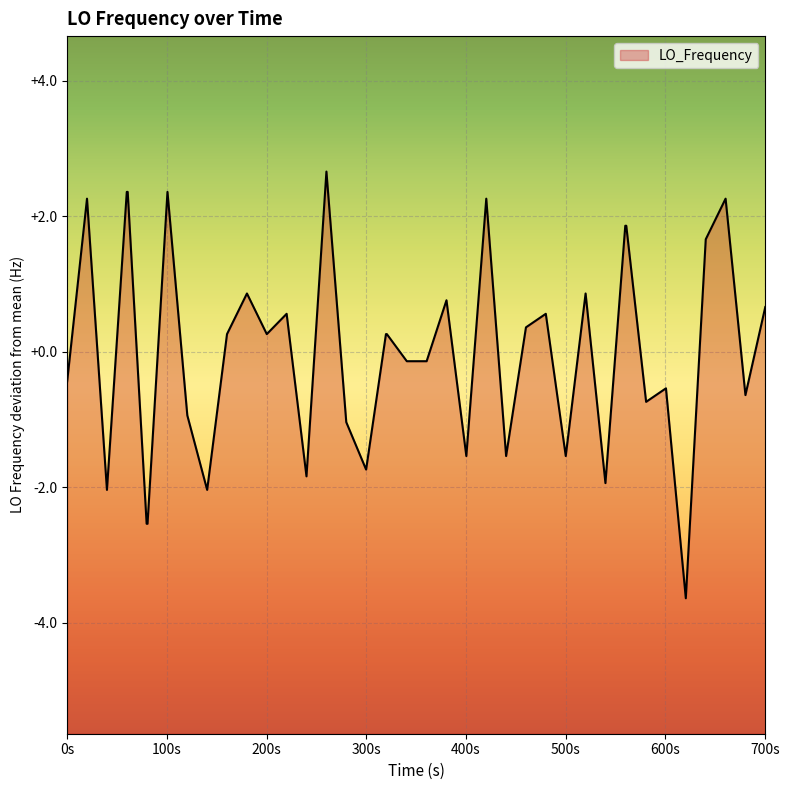

What is the maximum value shown in the chart?

2.7